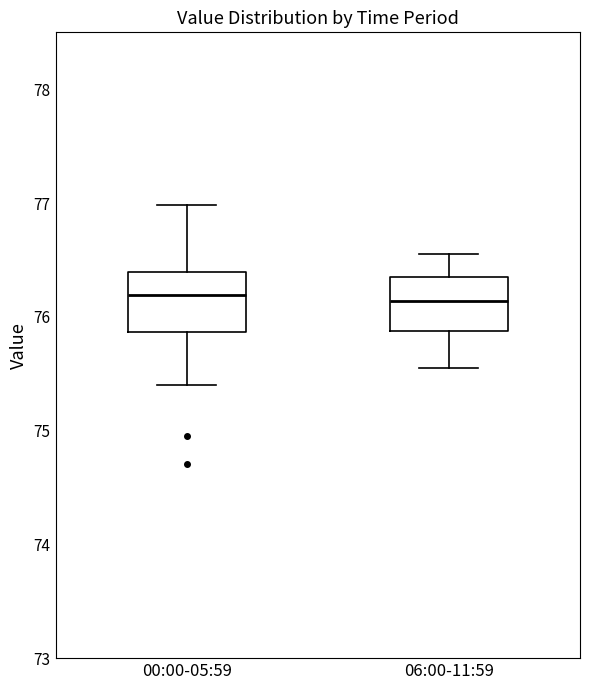

Where does the lower whisker of the box for 00:00-05:59 end on the y-axis? The values are not printed on the chart, so give them approximately, as read against the axis.

75.4